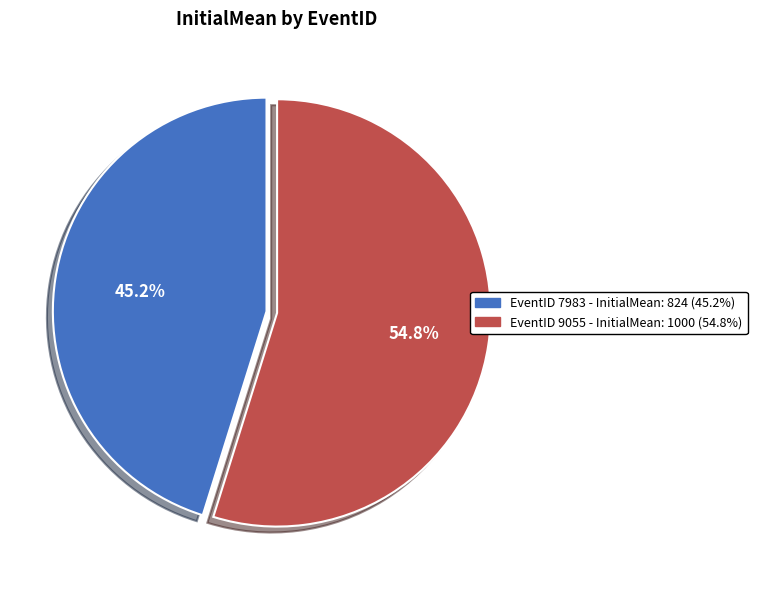

Which has a higher value, EventID 7983 - InitialMean: 824 (45.2%) or EventID 9055 - InitialMean: 1000 (54.8%)?

EventID 9055 - InitialMean: 1000 (54.8%)